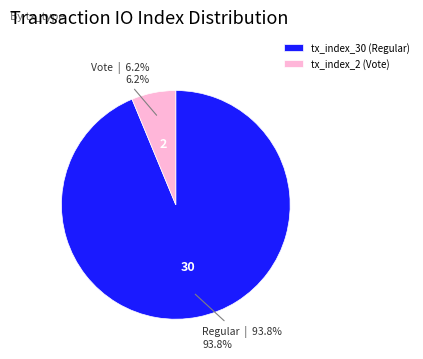

To the nearest percent, what percentage of the pie is tx_index_30 (Regular)?

94%